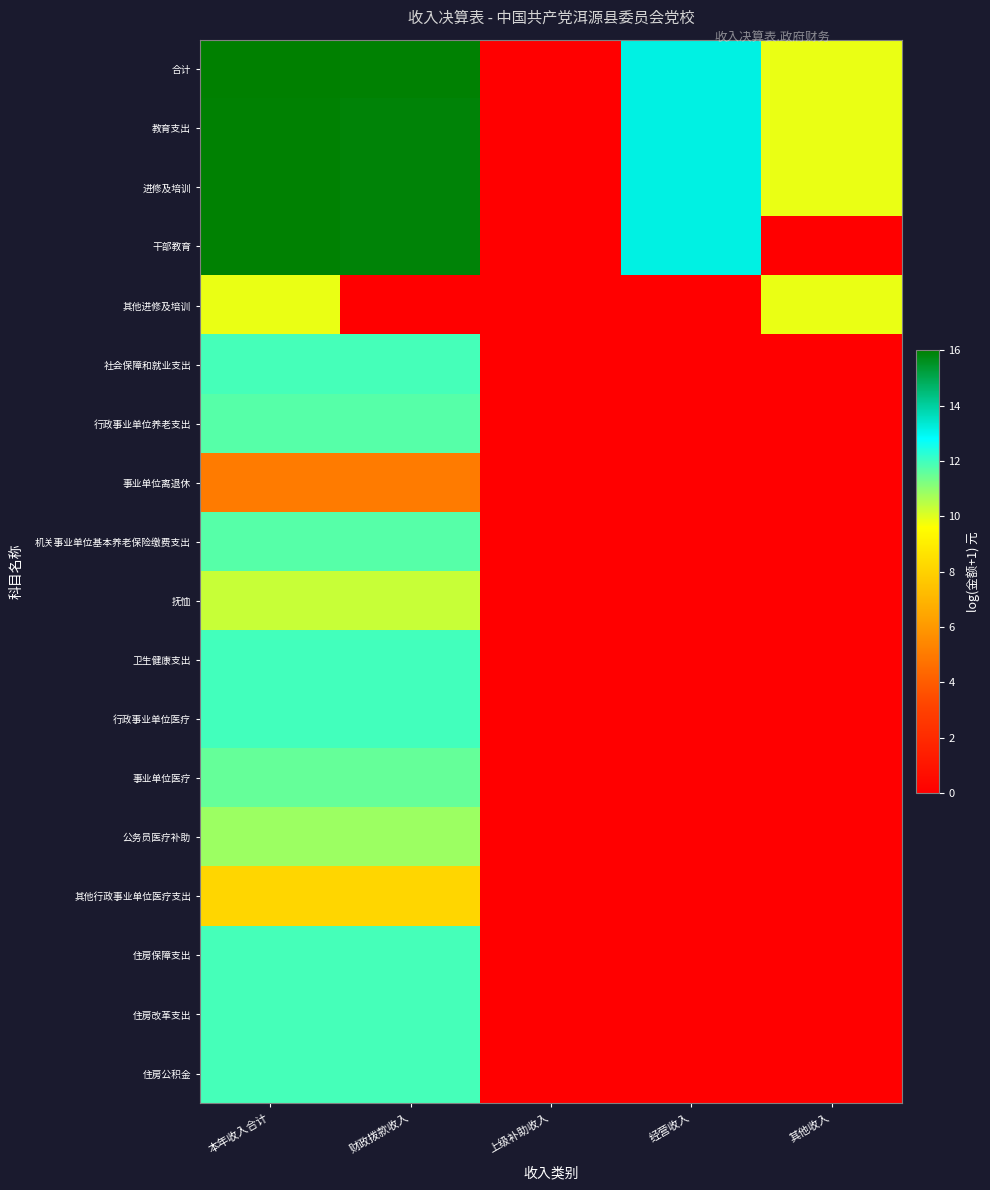

What is the greatest value displayed?

16.0